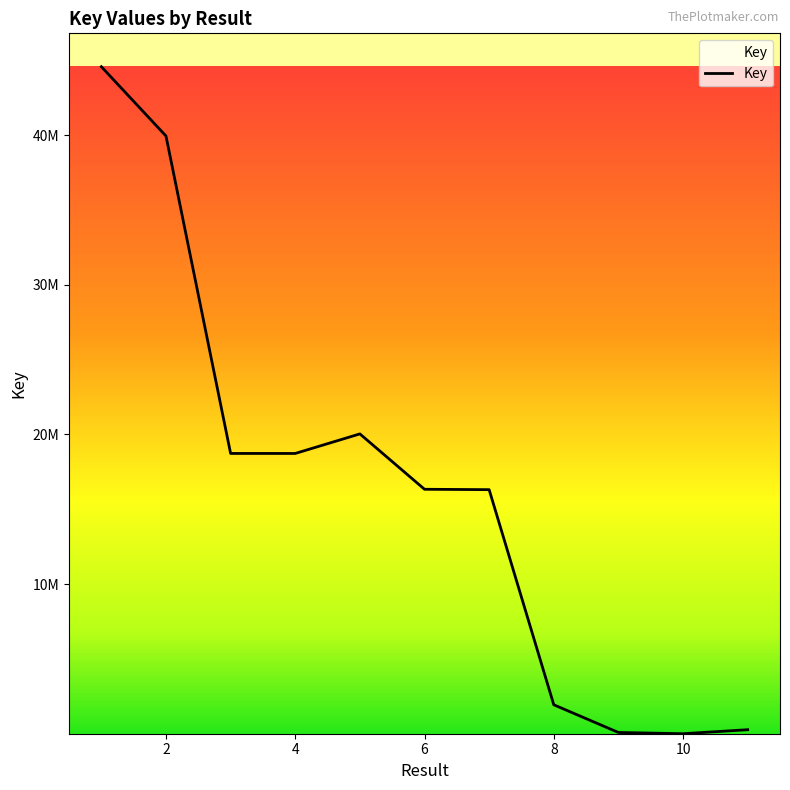

How many lines are shown in the chart?

1